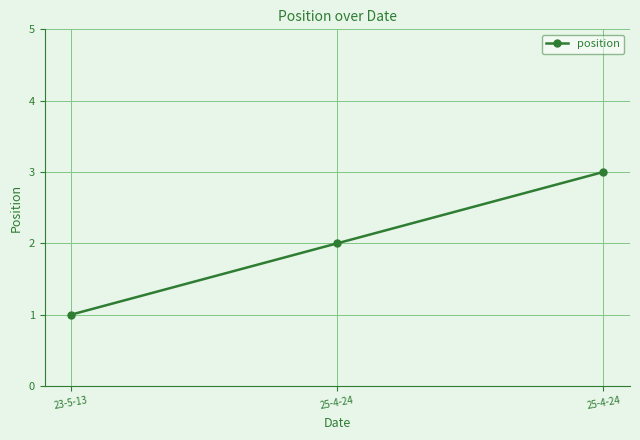

How many data points are less than 2?

1